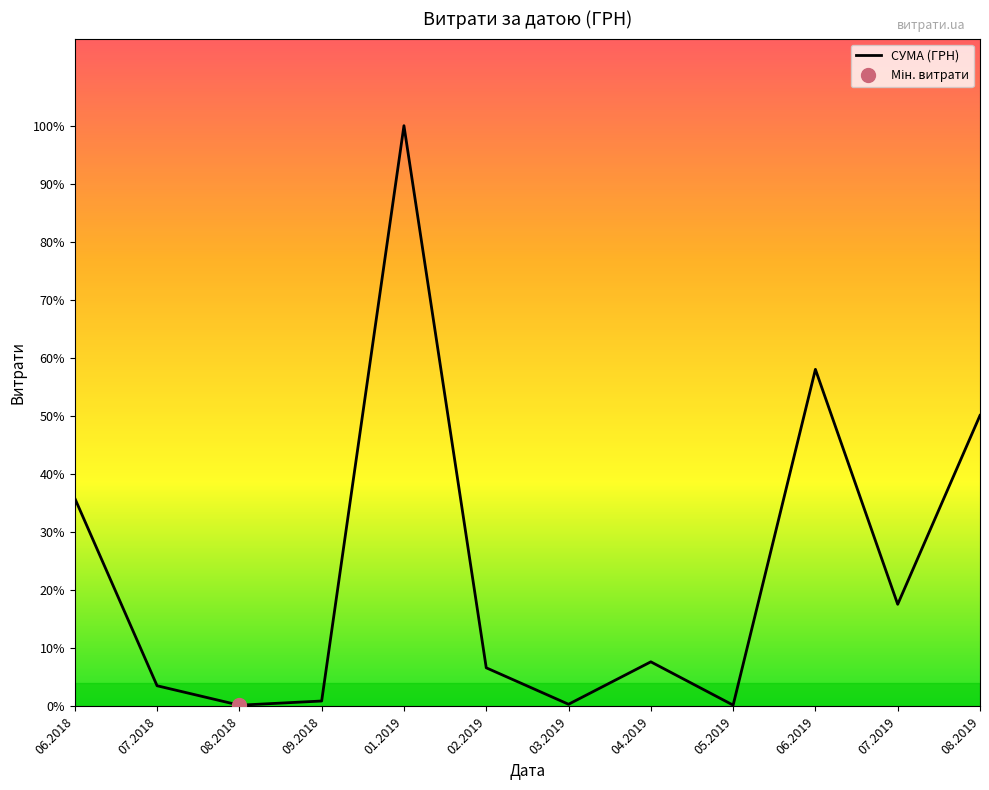

What is the difference between the values at 05.2019 and 08.2019?

563807.4